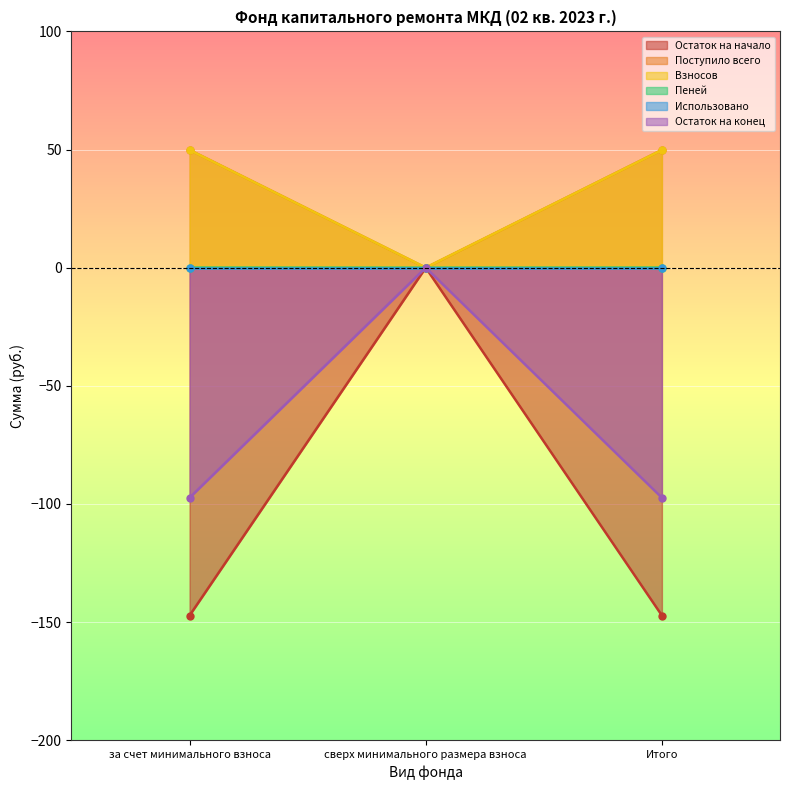

Read the Поступило всего value at Итого.

49.8